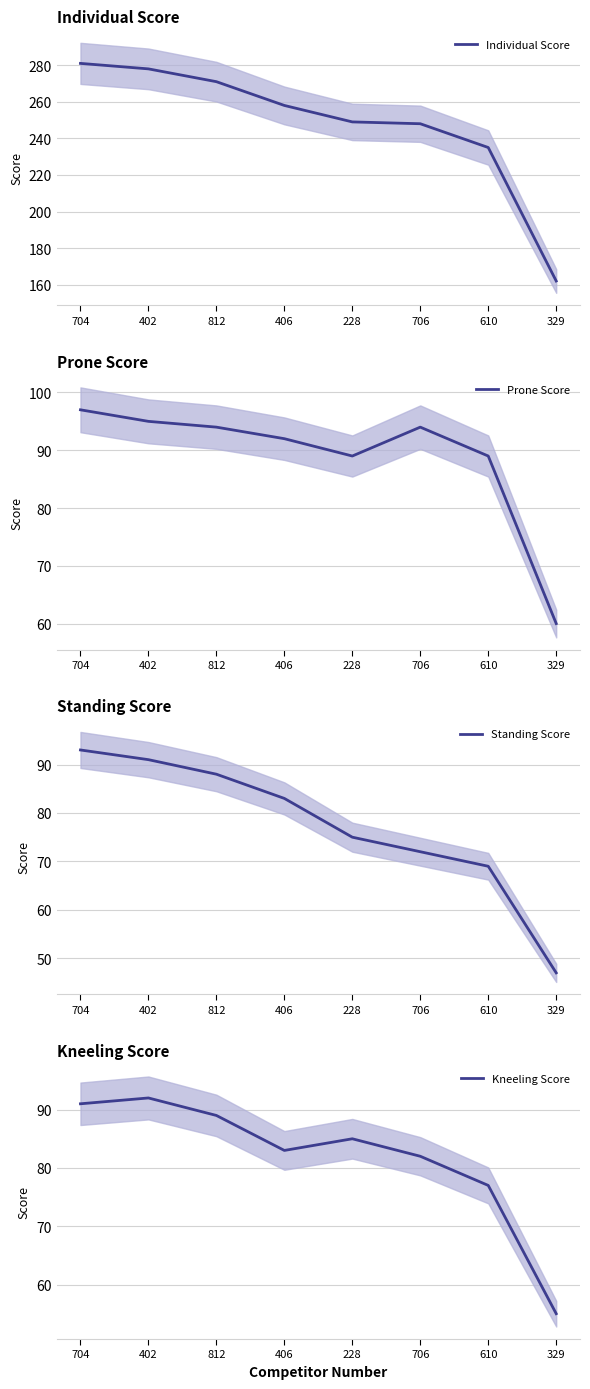

Where is the first local maximum for Prone Score?

706